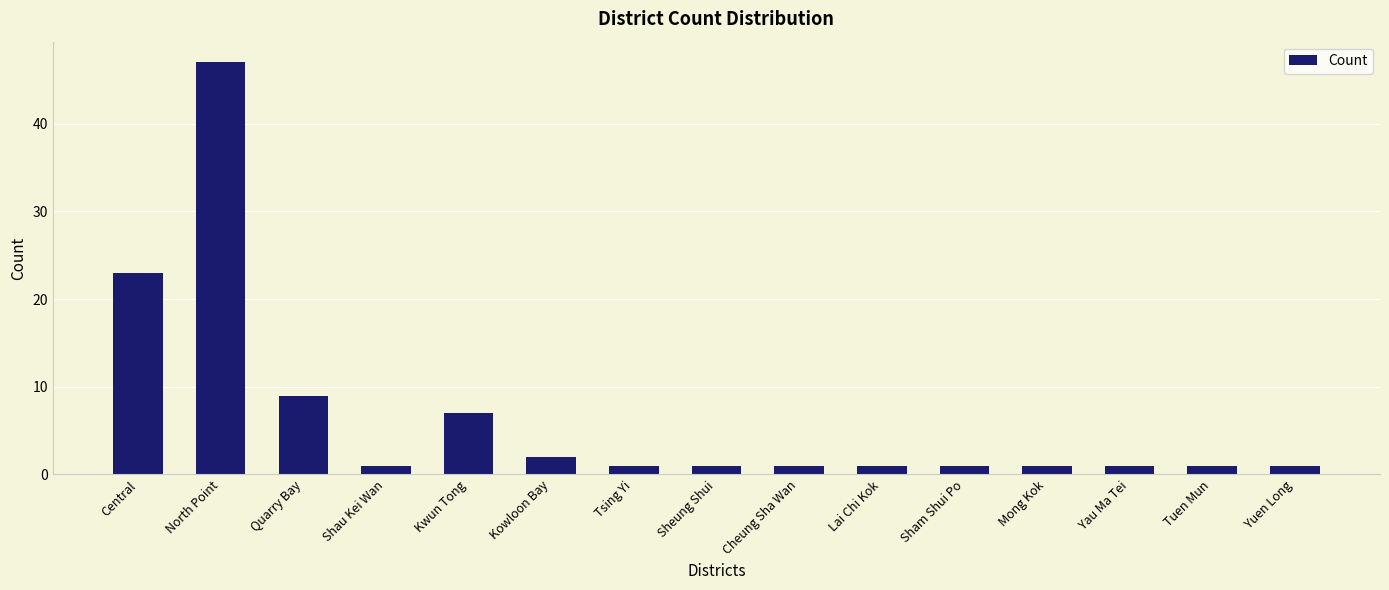

Is it true that the value at Mong Kok is 1?

True